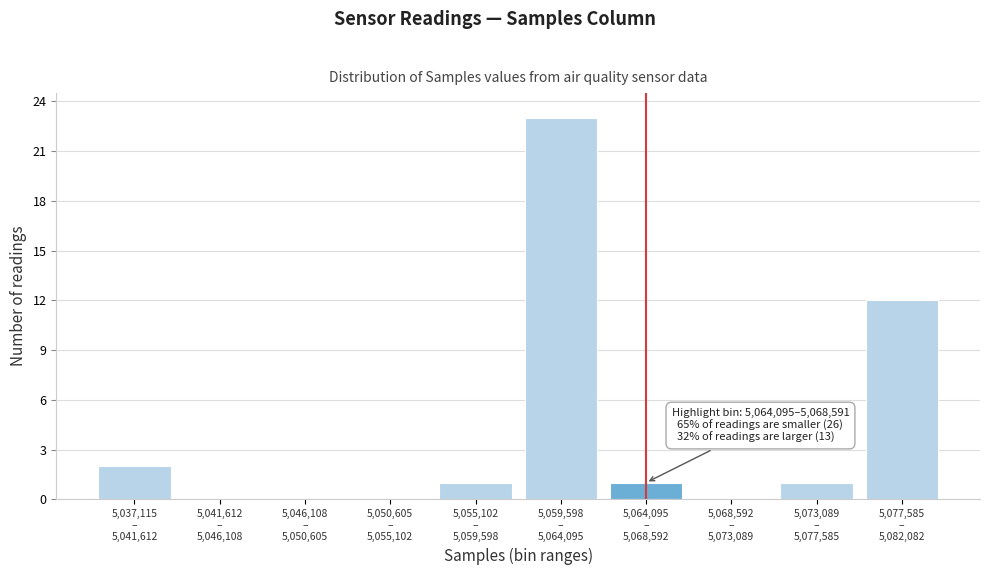

What is the greatest value displayed?

23